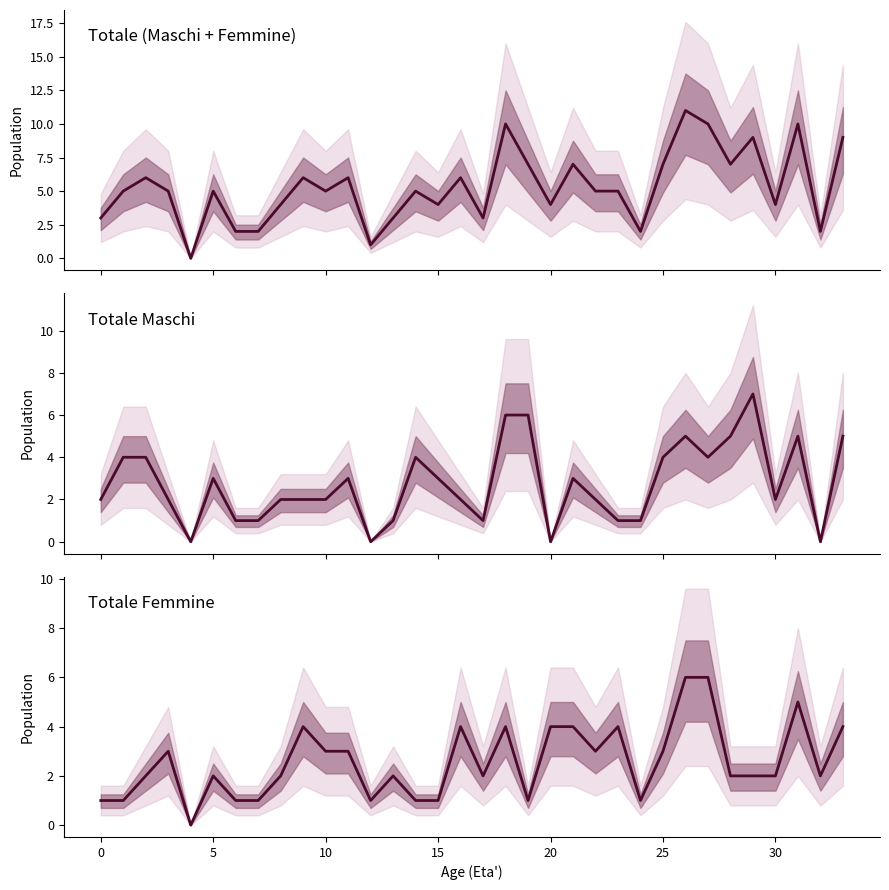

What is the sum of all Totale Femmine values?

87